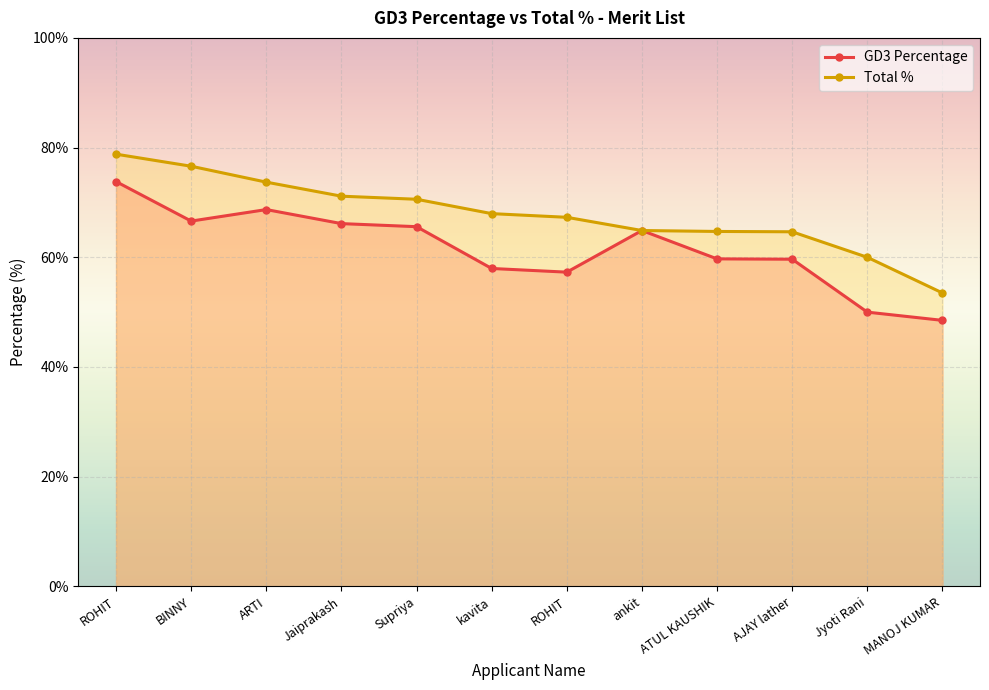

True or false: Total % has more than 0 interior local peaks.

False